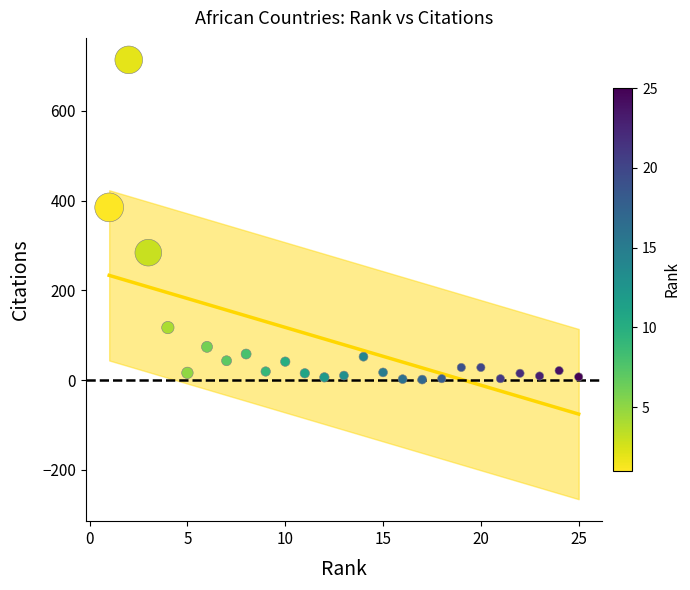

What Y value in the scatter plot is closest to 357?

385